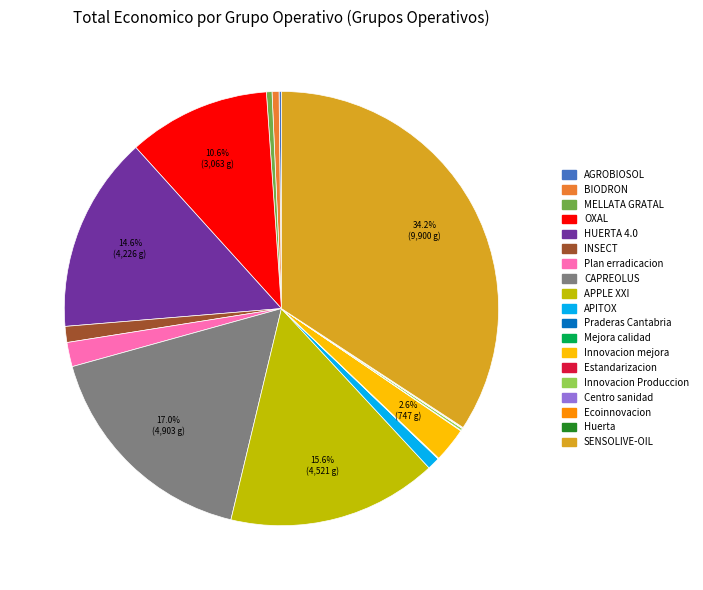

What is the largest slice in the pie chart?

SENSOLIVE-OIL